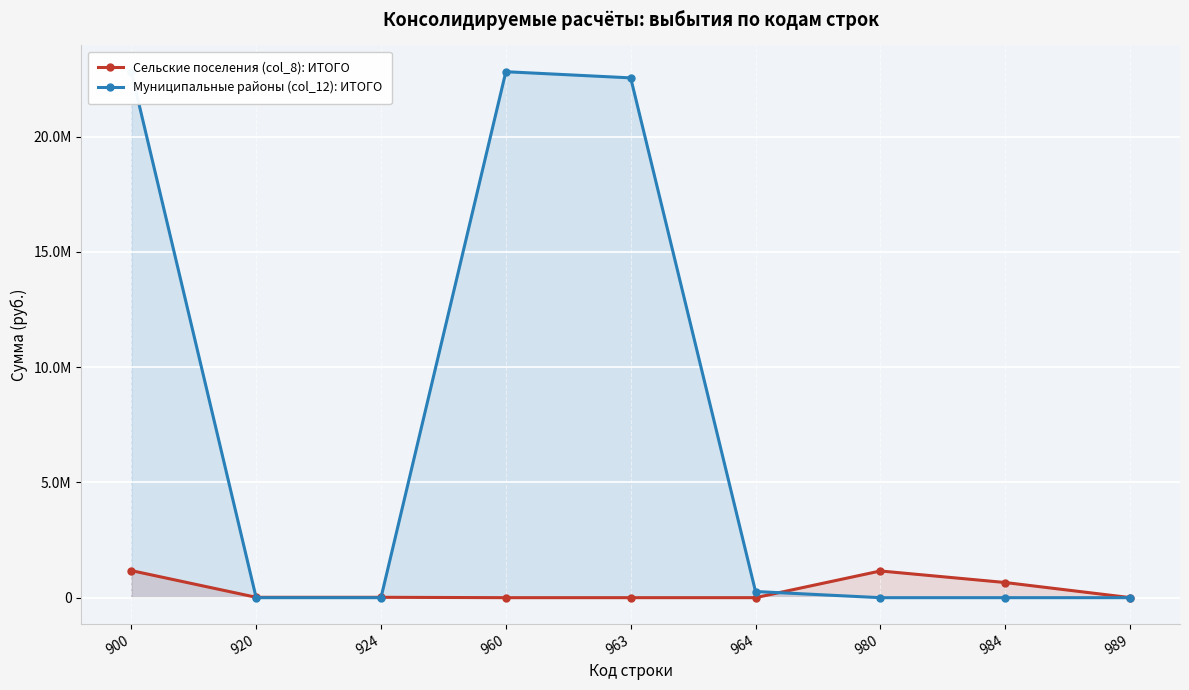

Where does the Сельские поселения (col_8): ИТОГО series first go above 16168?

900